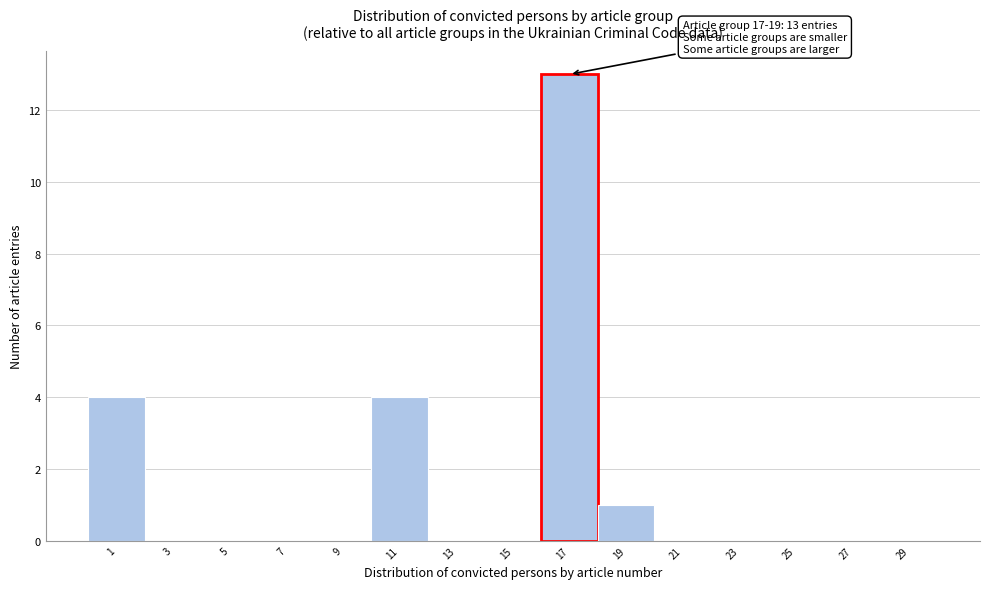

Reading left to right, extract all data points from this chart.

1=4	3=0	5=0	7=0	9=0	11=4	13=0	15=0	17=13	19=1	21=0	23=0	25=0	27=0	29=0